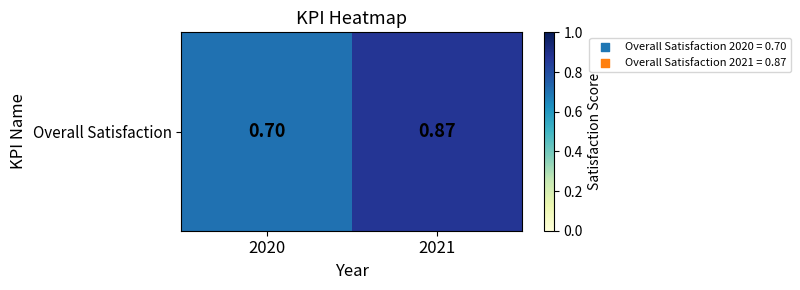

Rank the categories by value from lowest to highest.

2020, 2021